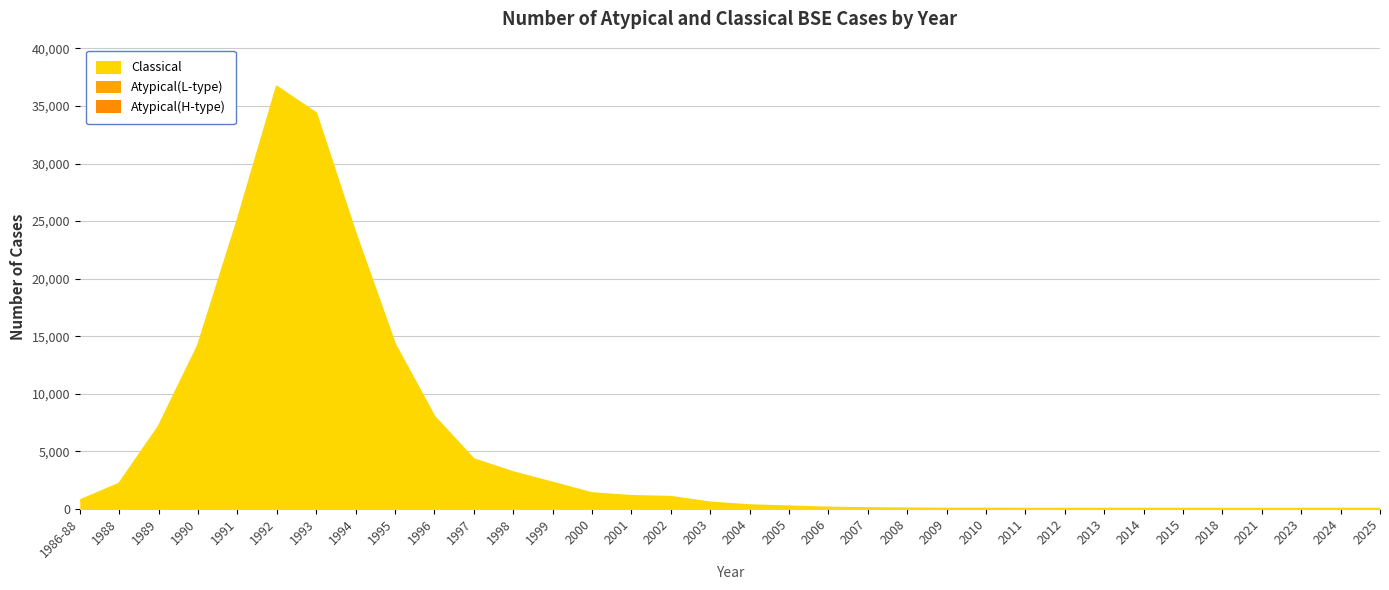

Where does the Classical series first go above 548?

1986-88